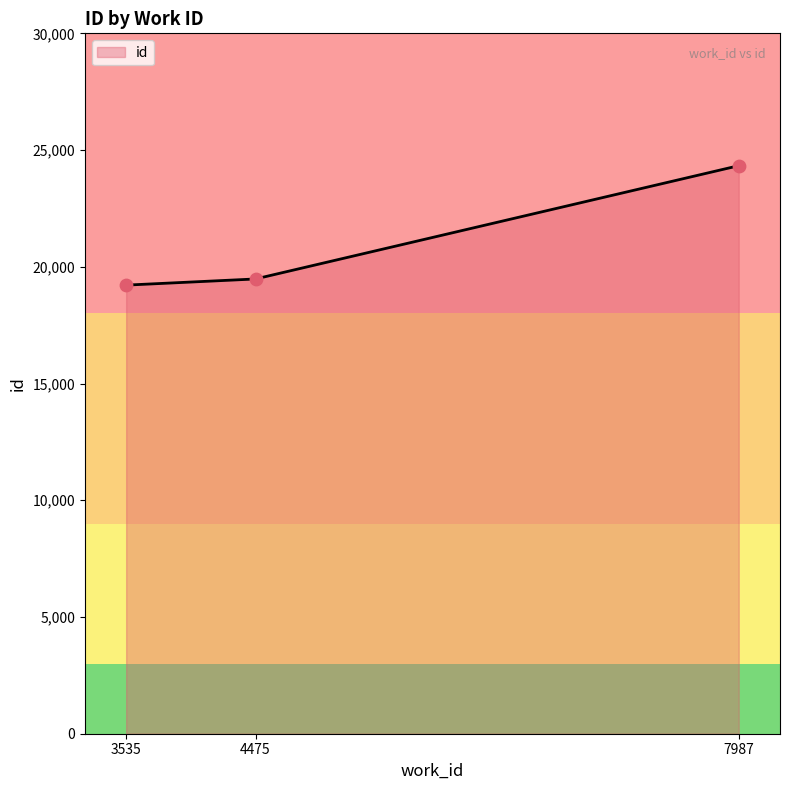

What is the ratio of the value at 7987 to the value at 4475?

1.2